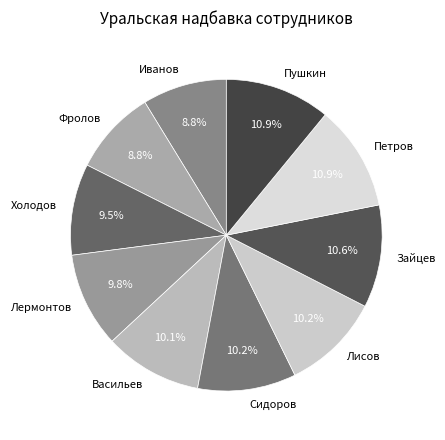

Is the sum of Зайцев and Фролов greater than half?

No